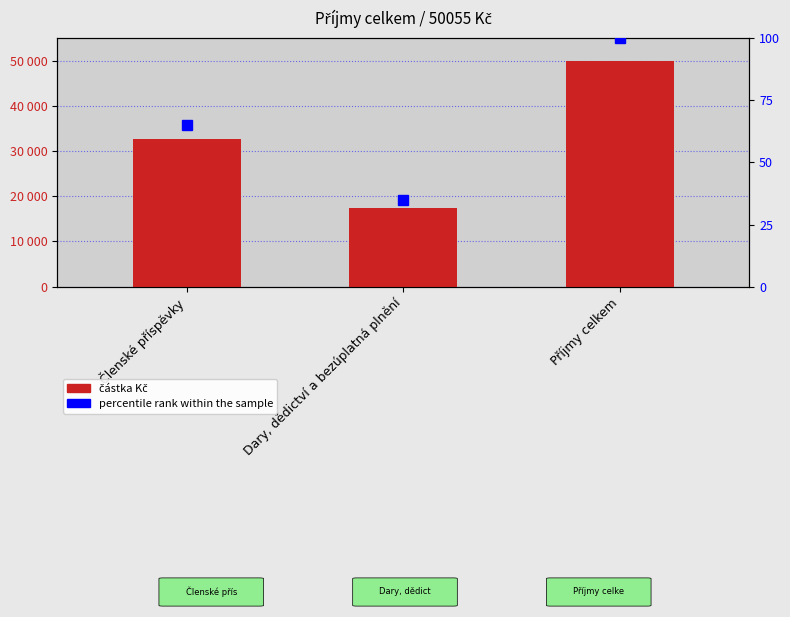

Which category has the highest value in the částka Kč series?

Příjmy celkem